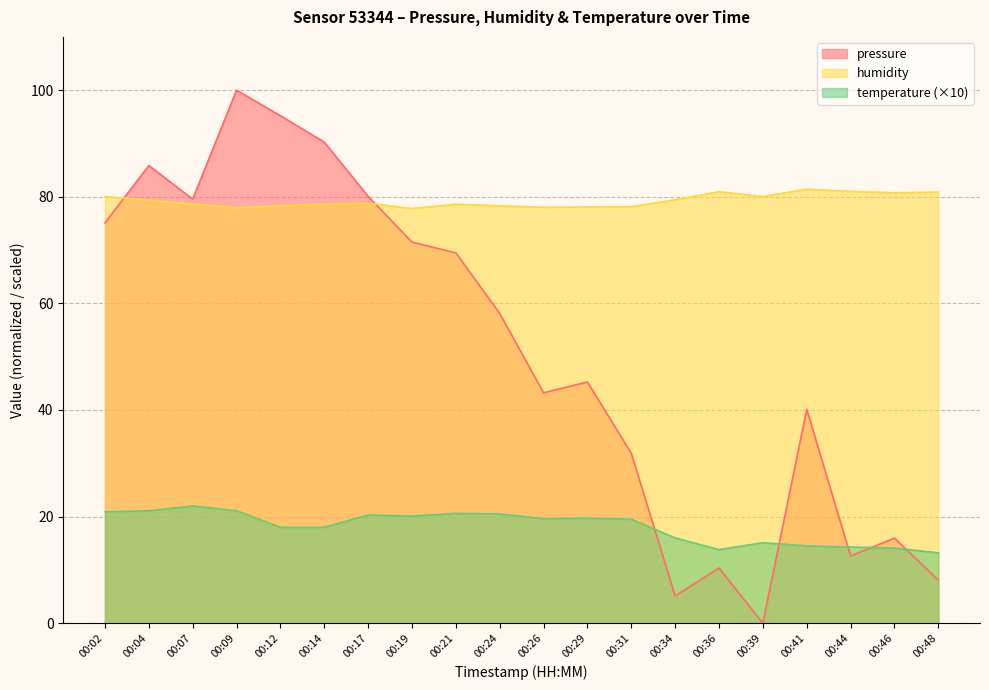

How many lines are shown in the chart?

3